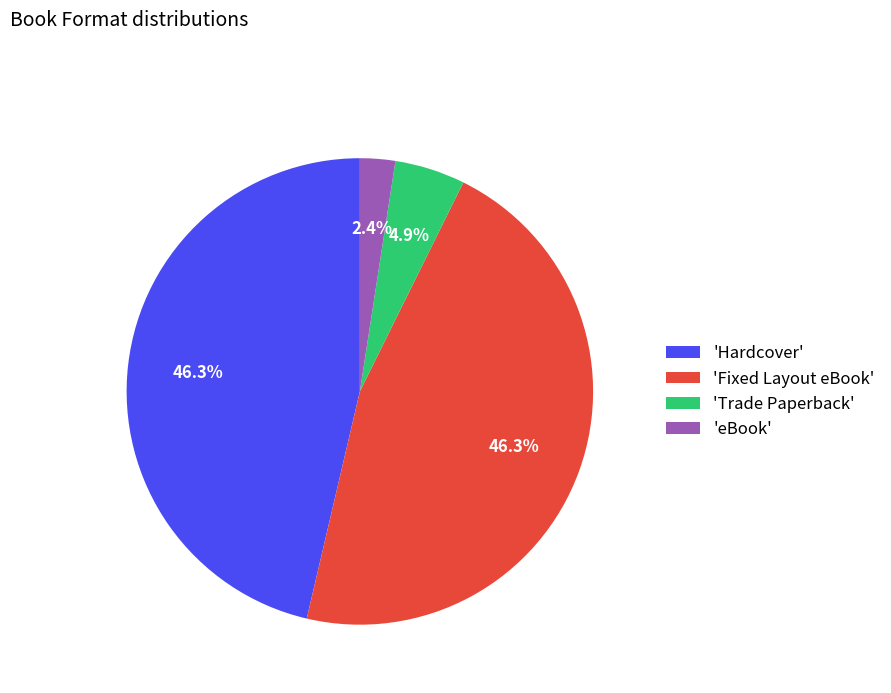

Which slice is the smallest?

'eBook'